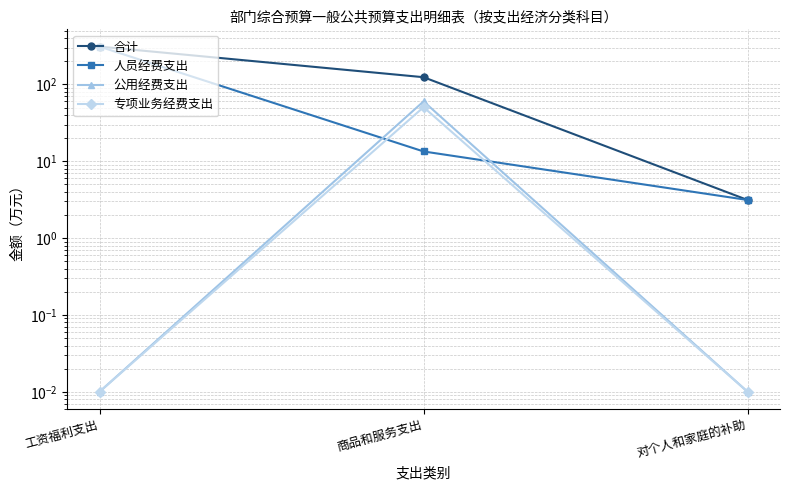

What is the label of the 1st point from the right?

对个人和家庭的补助